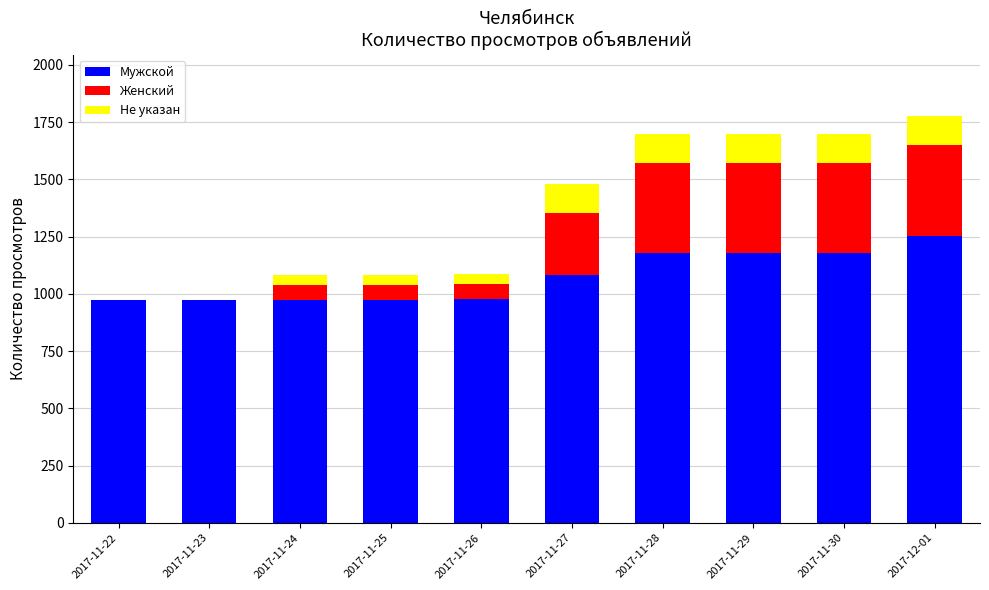

What is the total value across all series at 2017-11-22?

975